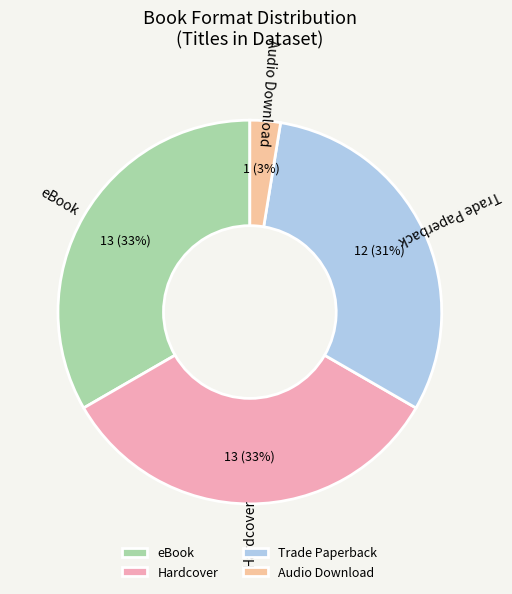

Count the number of slices in the pie.

4